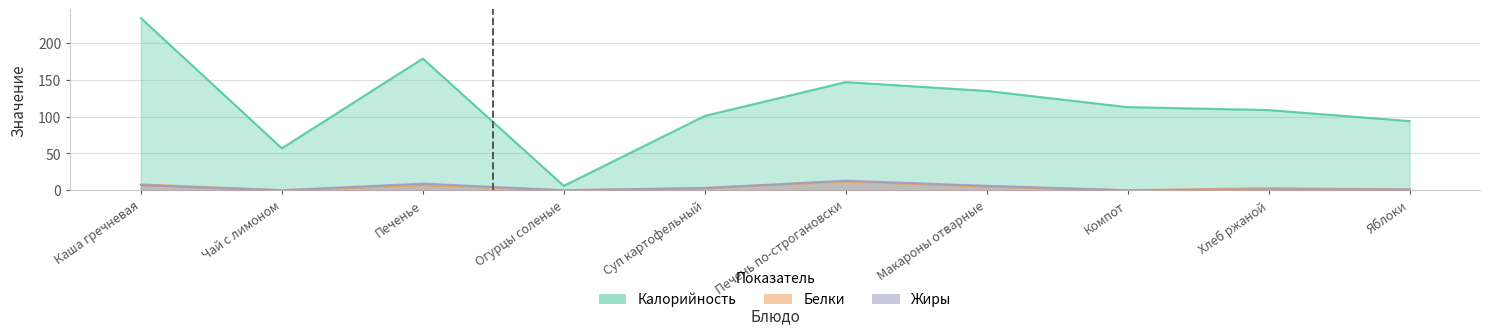

True or false: Жиры has more than 0 interior local peaks.

True